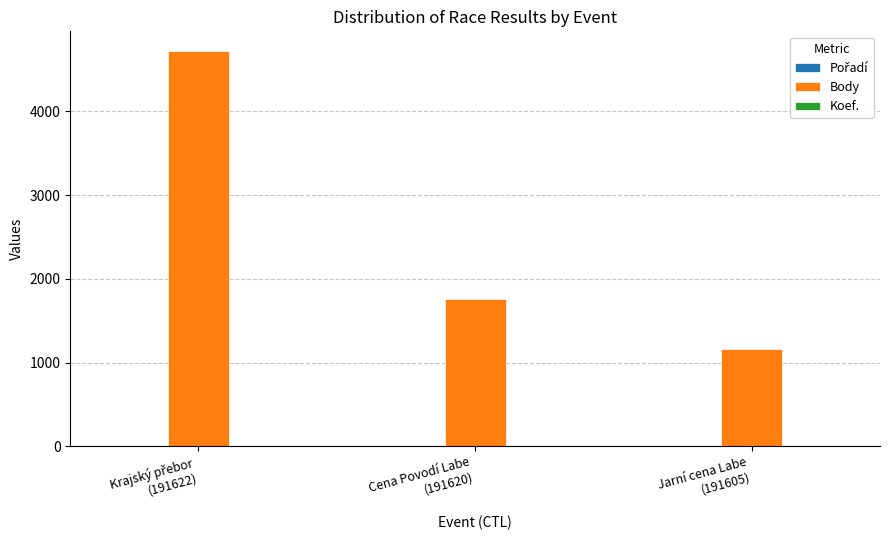

Is it true that Body equals 1156 at Jarní cena Labe
(191605)?

True